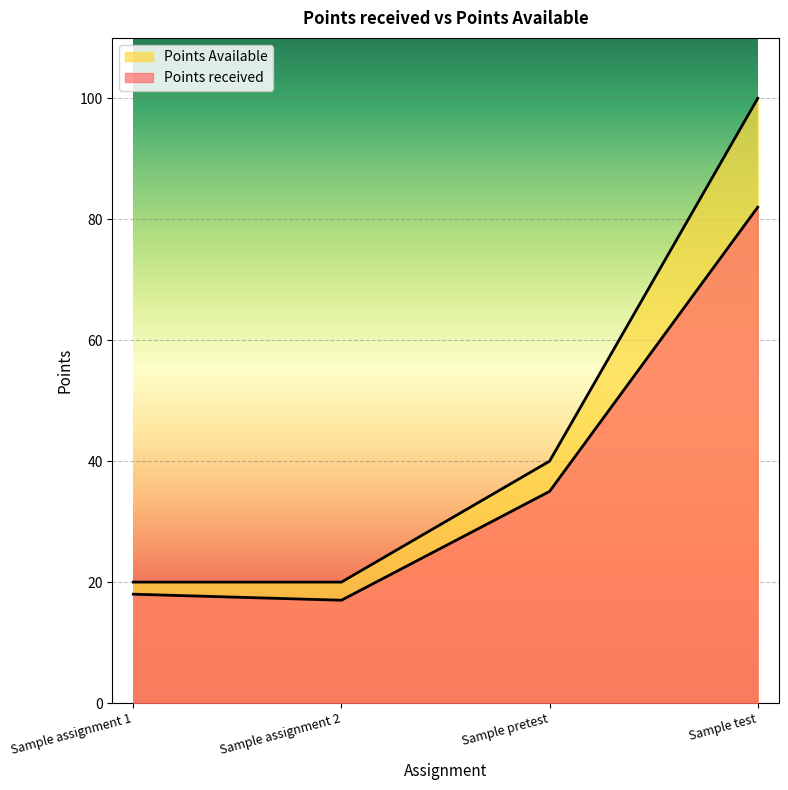

At which label does Points received first exceed 35?

Sample test